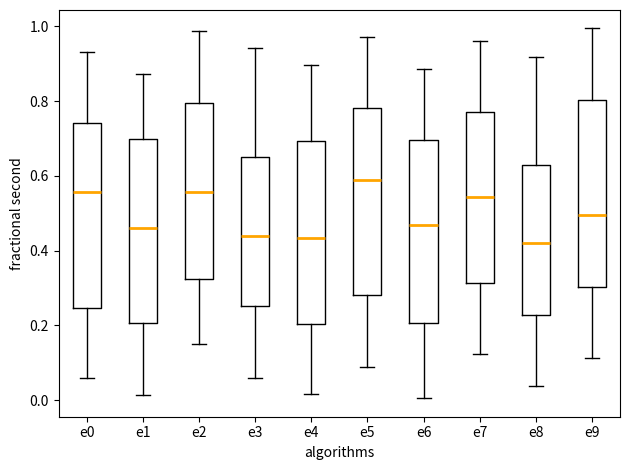

Where is the lower edge of the box for e6 on the y-axis? The values are not printed on the chart, so give them approximately, as read against the axis.

0.20